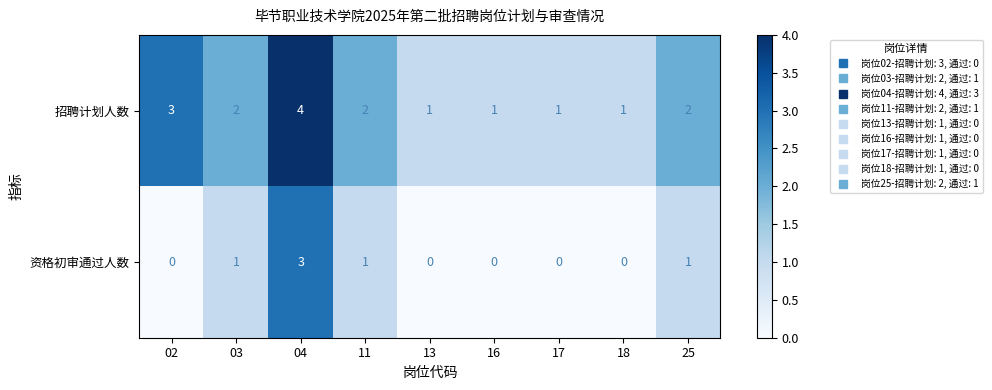

Rank the series by their average value, from lowest to highest.

资格初审通过人数, 招聘计划人数